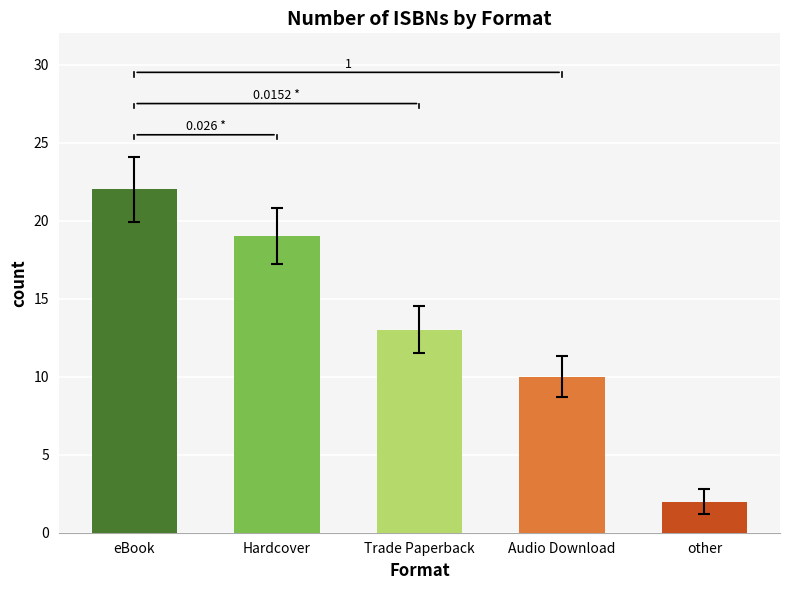

True or false: the data shows 14 at Audio Download.

False